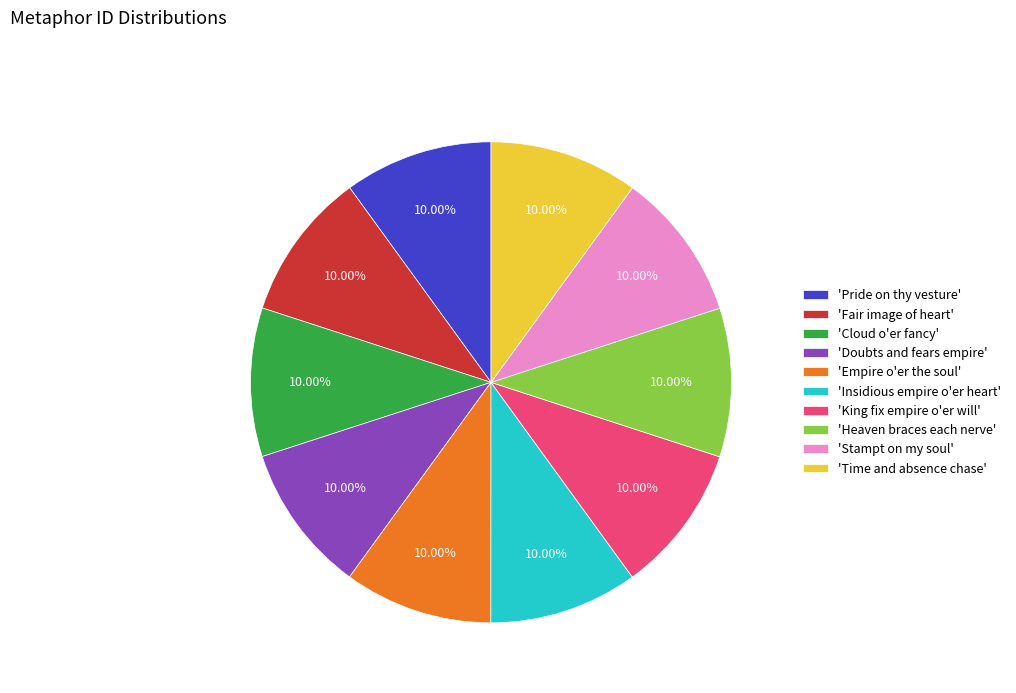

To the nearest percent, what is the average slice percentage?

10%